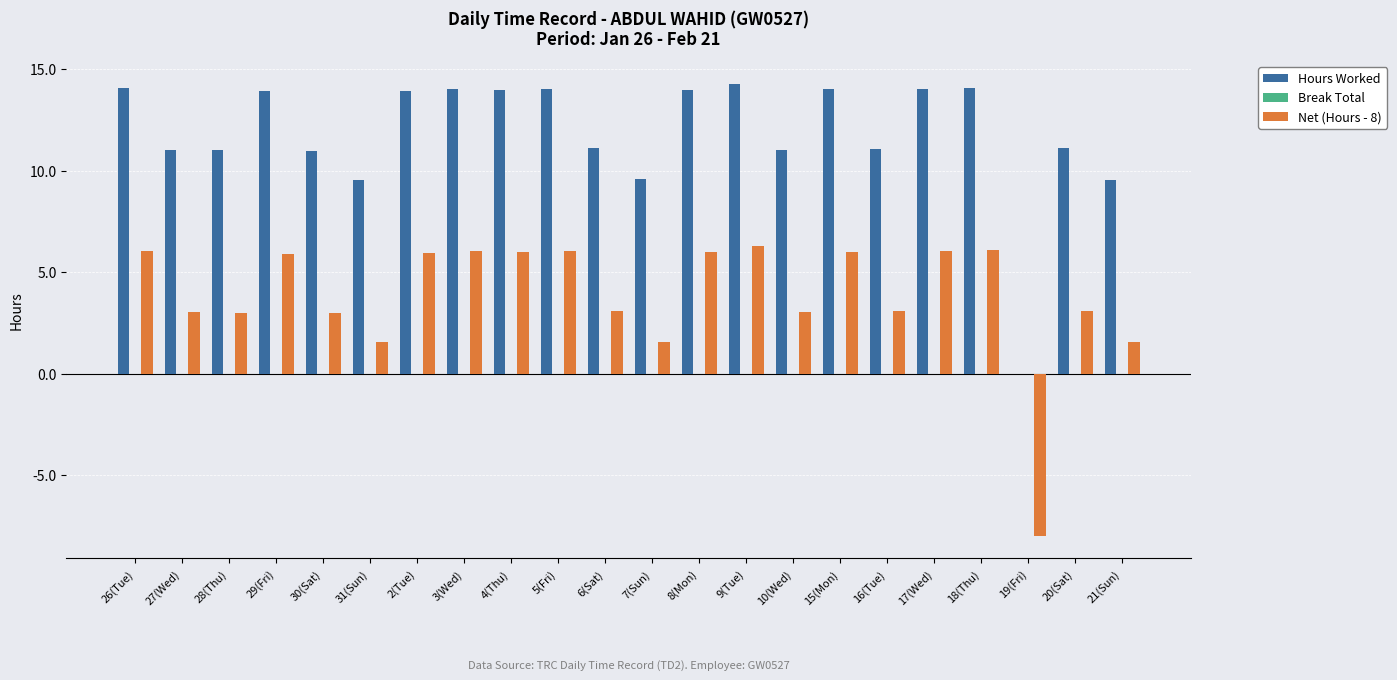

At which label does Net (Hours - 8) first exceed 5?

26(Tue)